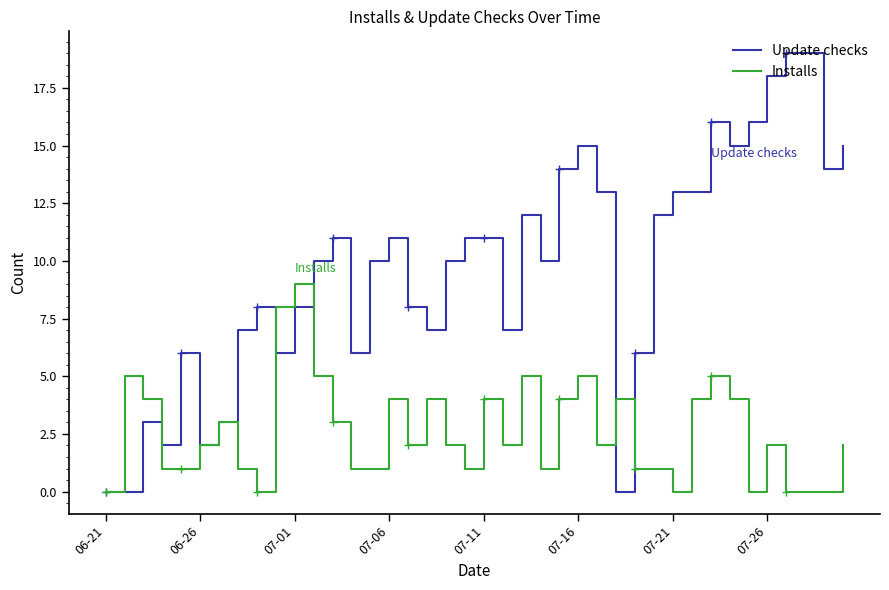

What is the difference between the maximum and minimum values in the Installs series?

9